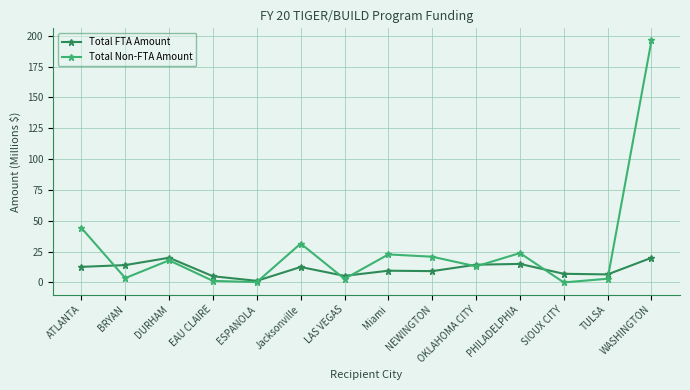

What is the sum of all Total FTA Amount values?

152.3